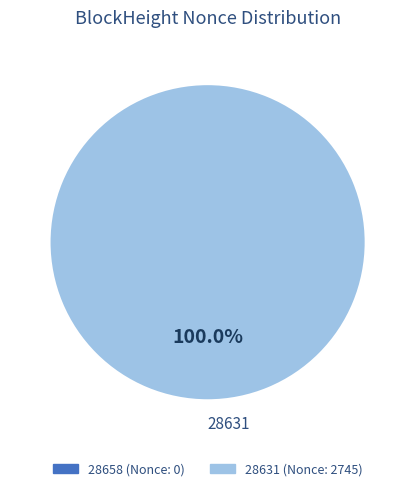

Rank the categories by value from lowest to highest.

28631